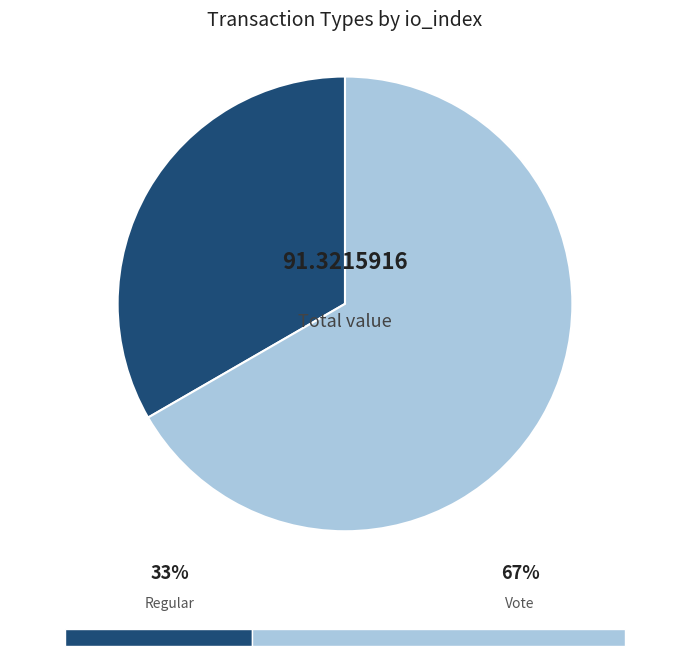

Is there any slice that represents more than half of the pie?

Yes